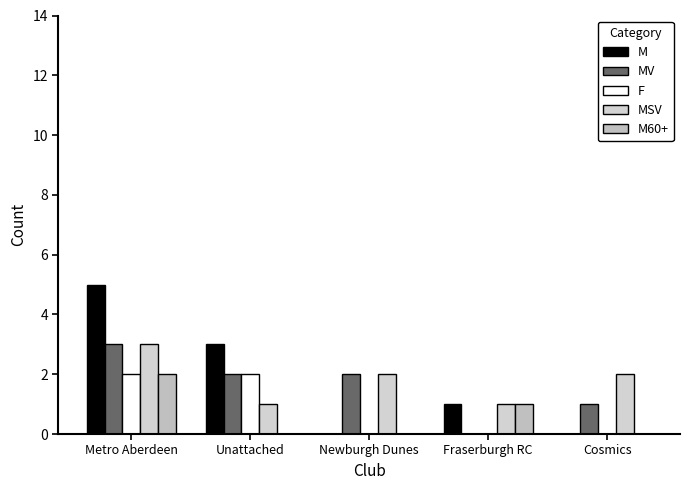

True or false: MV has a value of 5 at Metro Aberdeen.

False